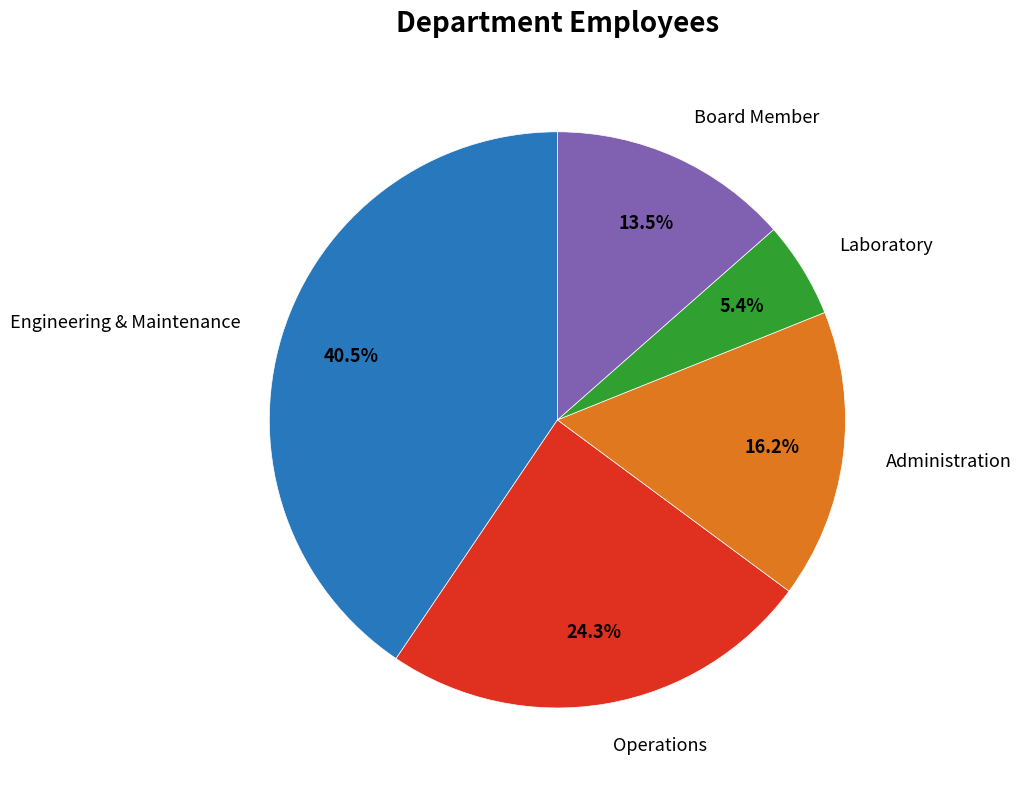

Is there any slice that represents more than half of the pie?

No